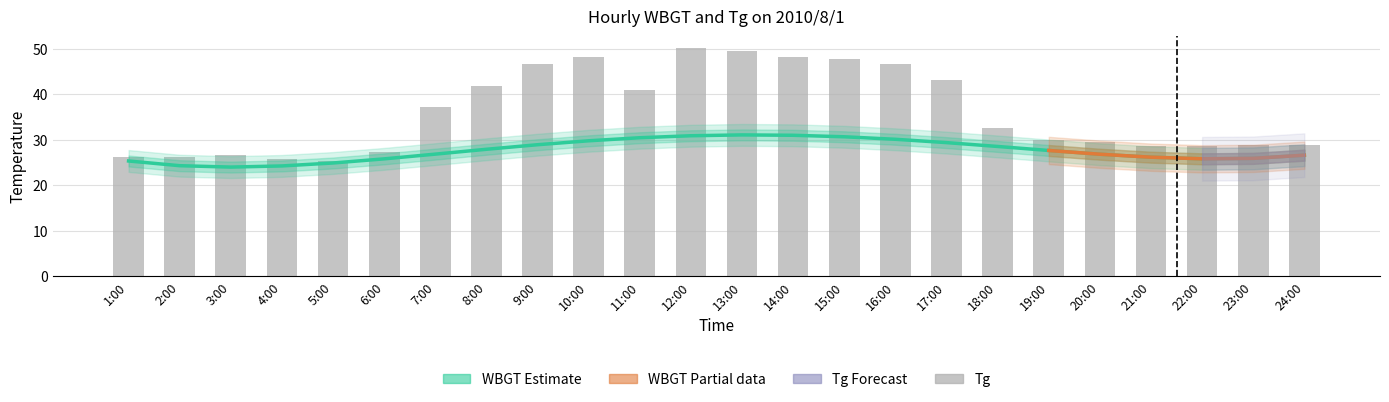

What is the change in value from 14:00 to 16:00?

-1.5